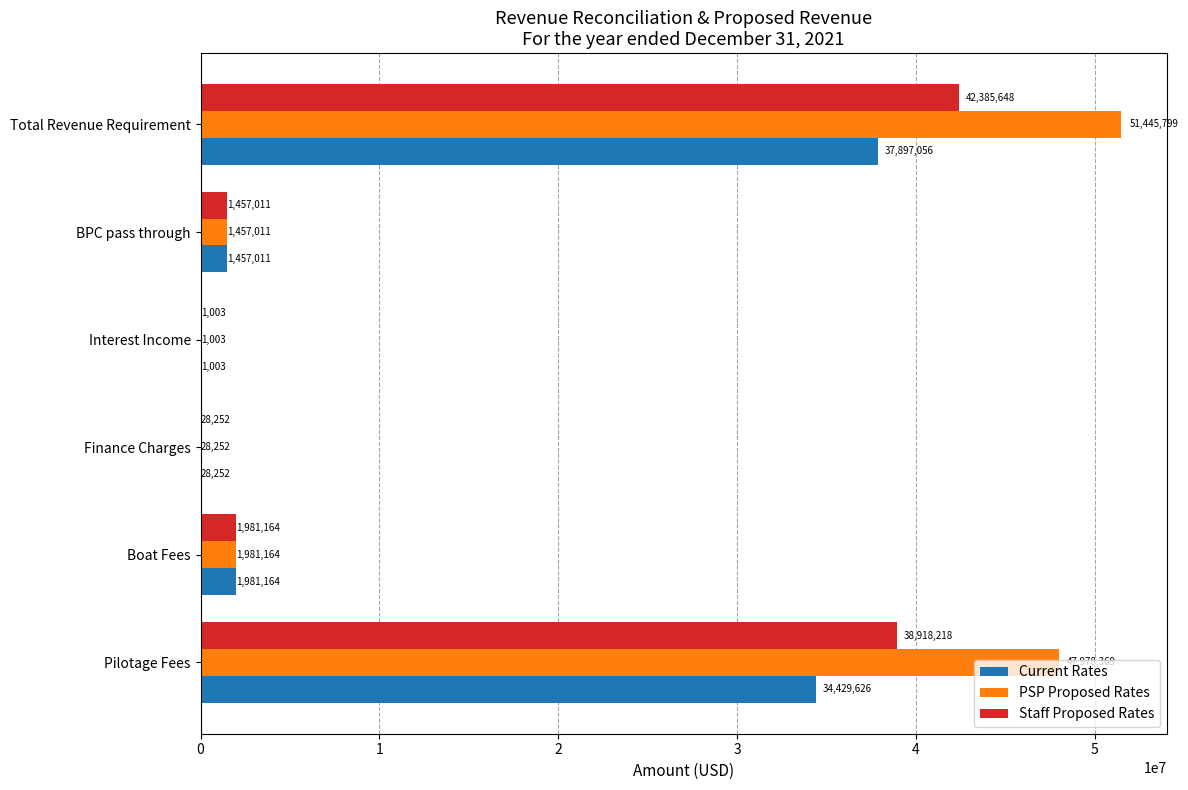

The value of PSP Proposed Rates at Boat Fees is 1981164.0. True or false?

True